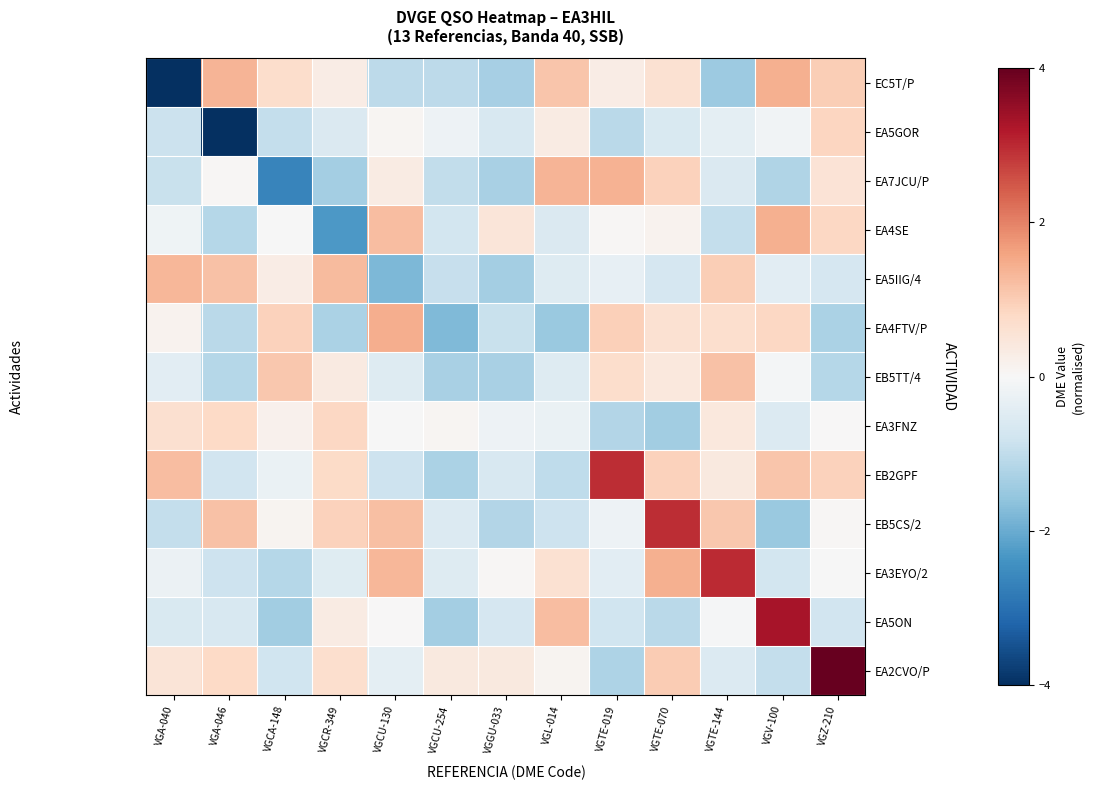

What is the spread (max minus min) of values at VGA-046?

5.4